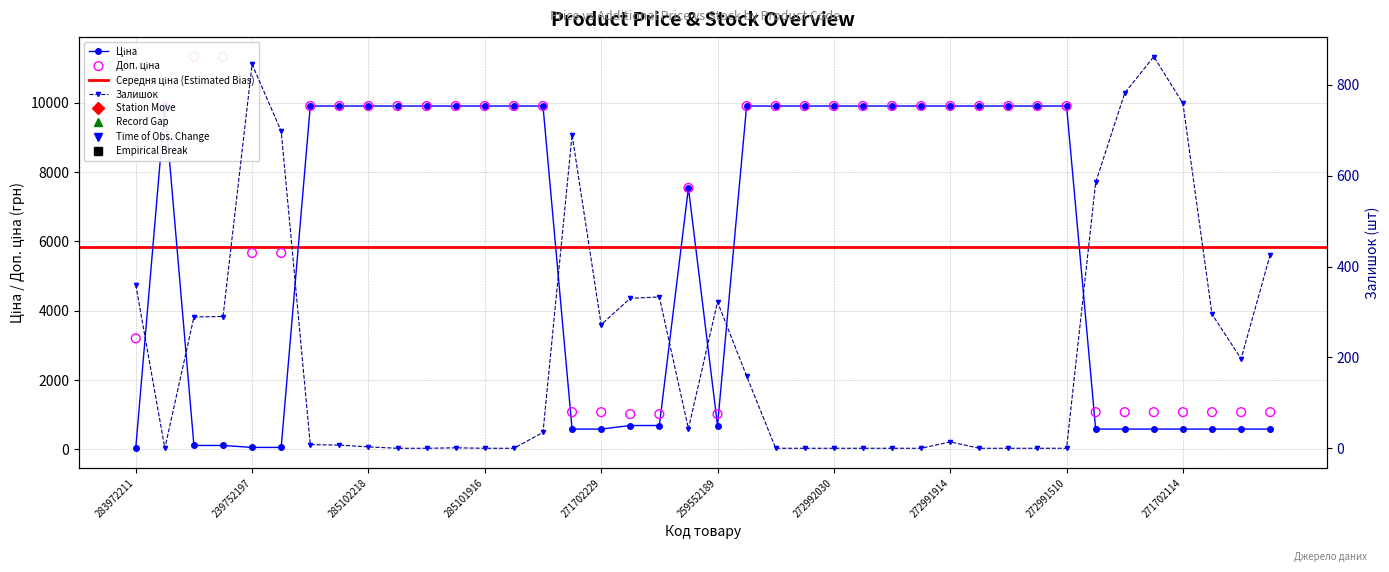

Is the value of Залишок at 285102221 greater than the value of Ціна at 285102221?

No